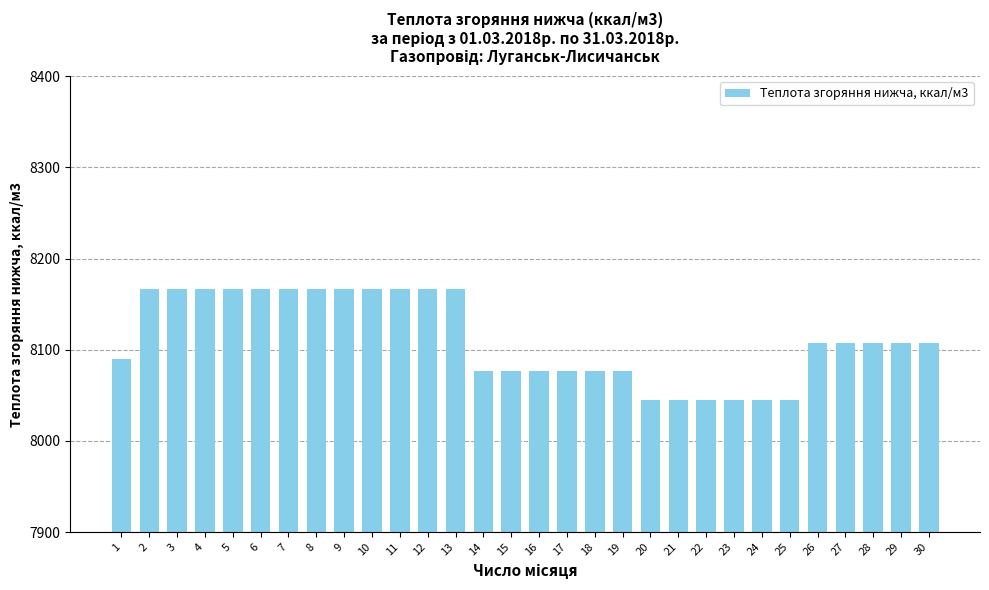

What value does the data have at 3?

8166.9